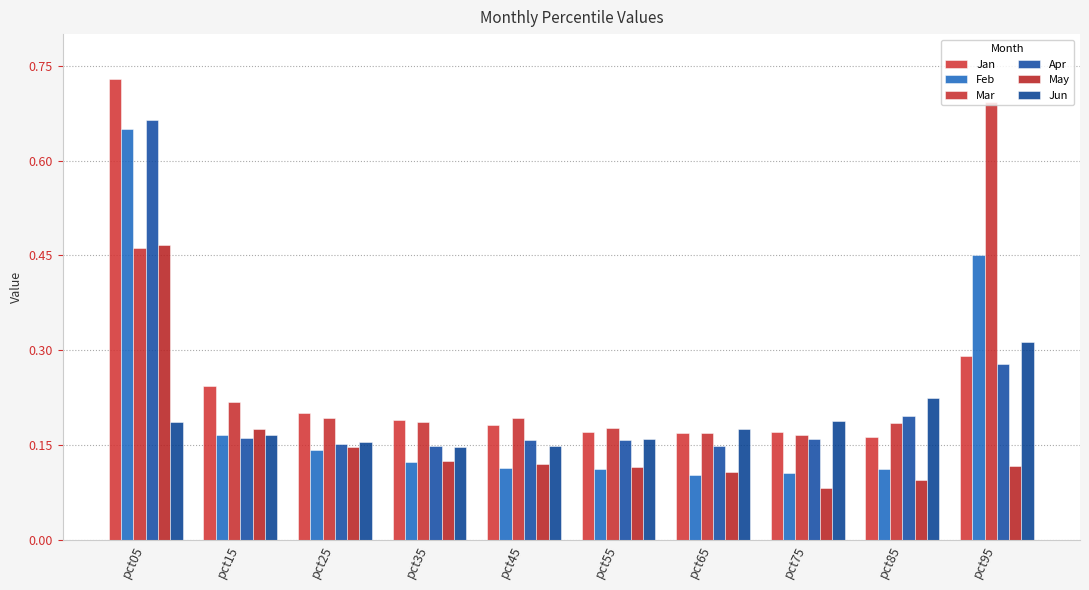

Does the chart contain any negative values?

No